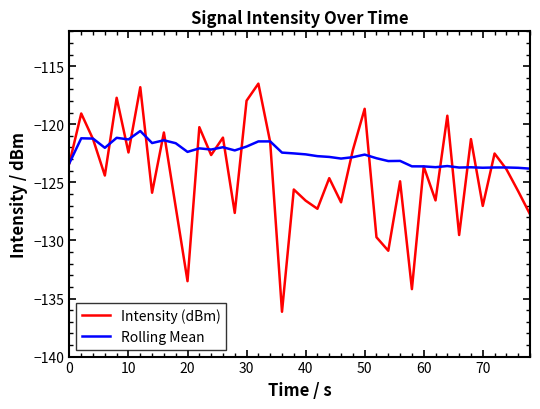

List the series in order of their peak value, lowest first.

Rolling Mean, Intensity (dBm)